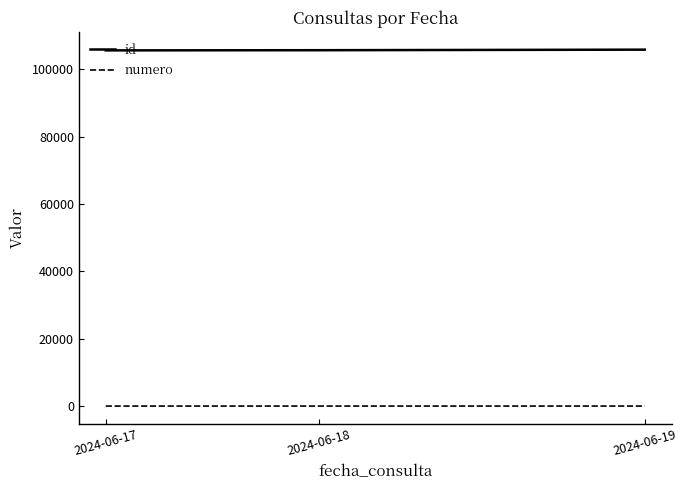

What is the difference between the maximum and minimum values in the numero series?

2